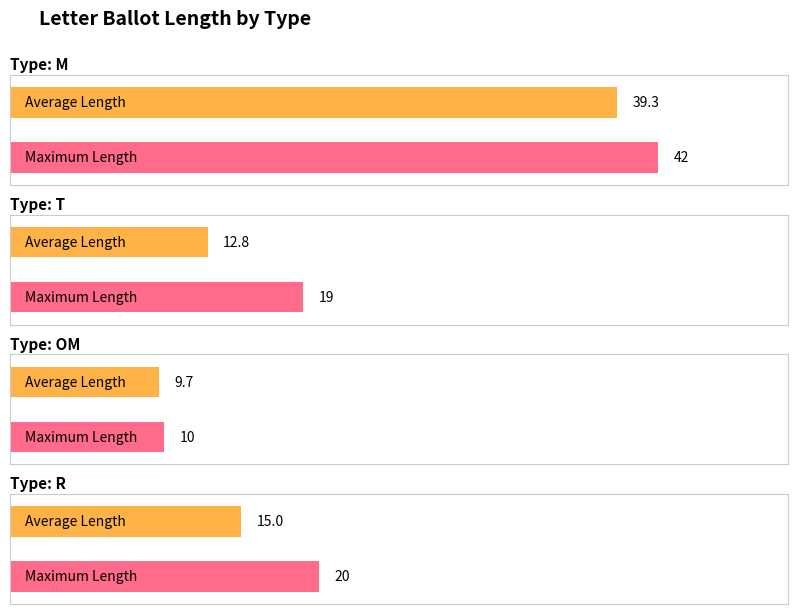

What is the label of the 2nd bar from the left?

T